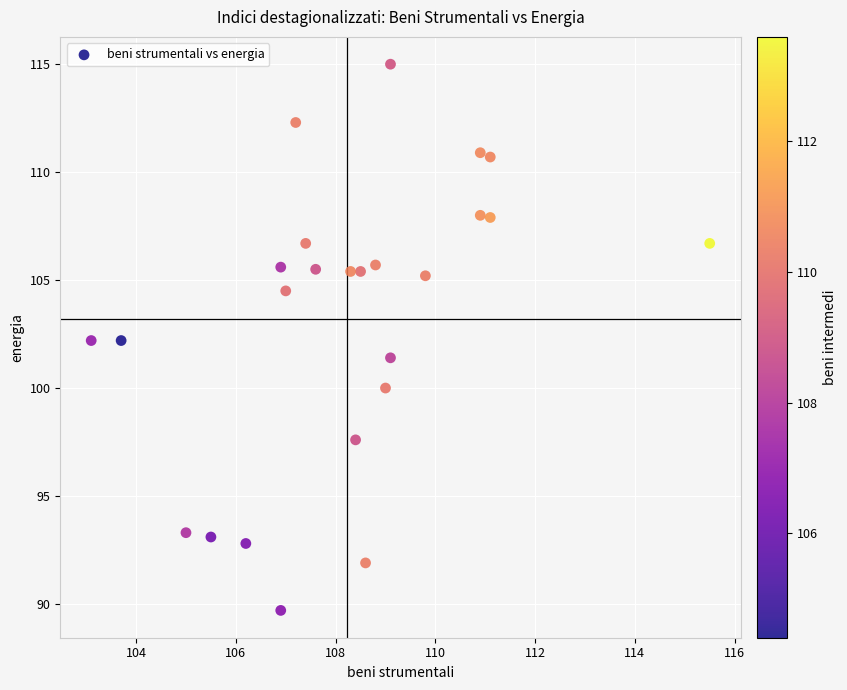

What is the range of X values (max minus min)?

12.4